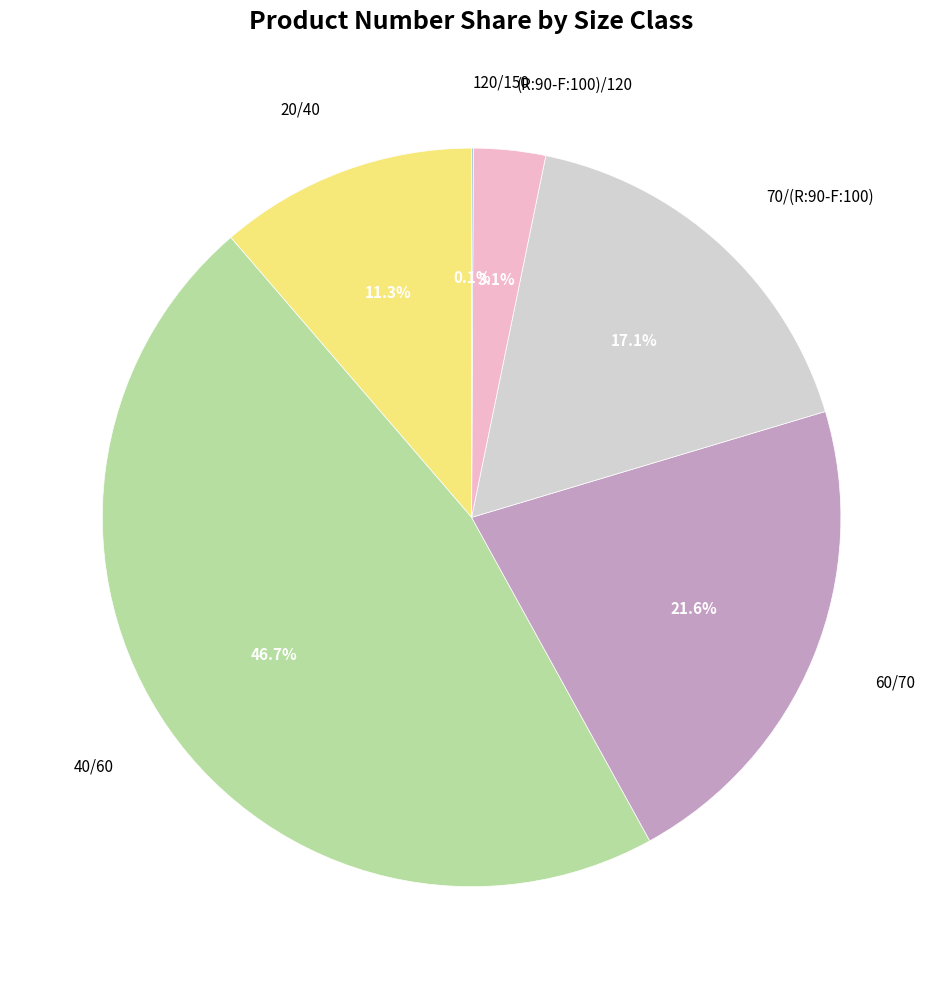

Is there any slice that represents more than half of the pie?

No